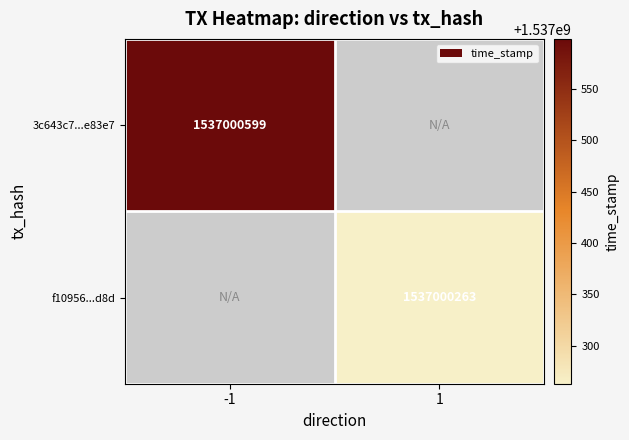

Reading right to left, list all the values displayed in this chart.

3c643c7164b8a117d8fafa72df6d0817e4e83e7: 1537000599	-1
f1095691e243ea5cd369e0d466db81de552ed8d: 1537000263	1